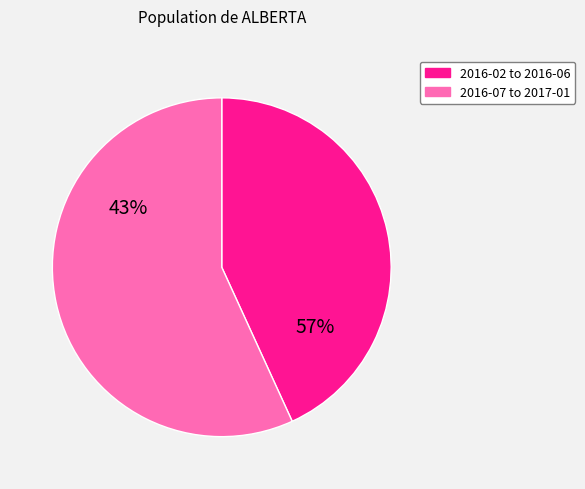

Does 2016-03 account for over 50% of the chart?

No